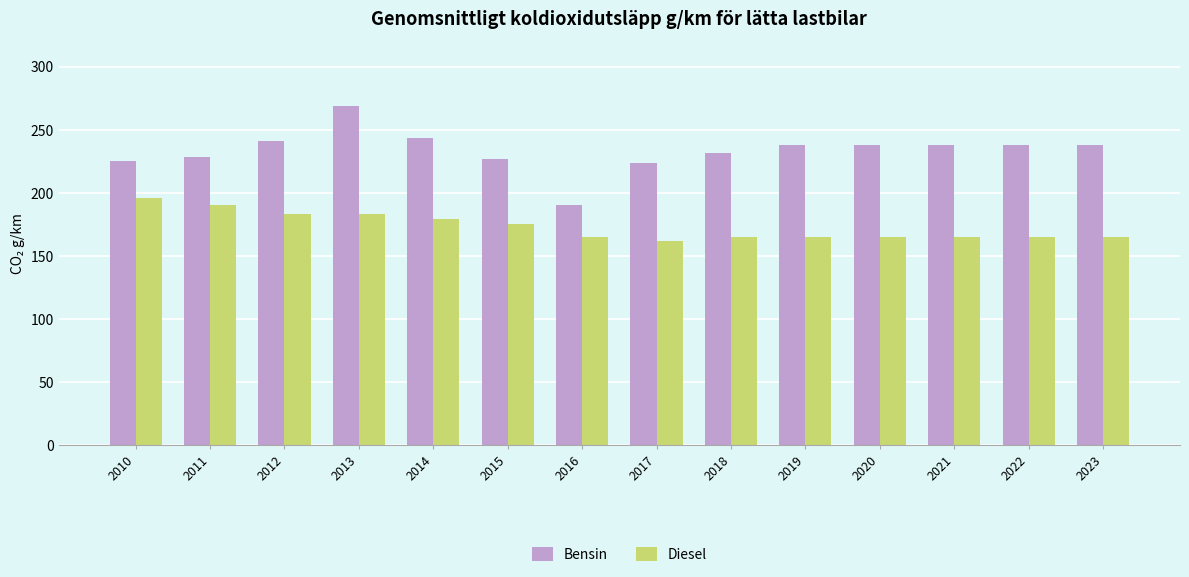

Is it true that Diesel equals 165.0 at 2022?

True